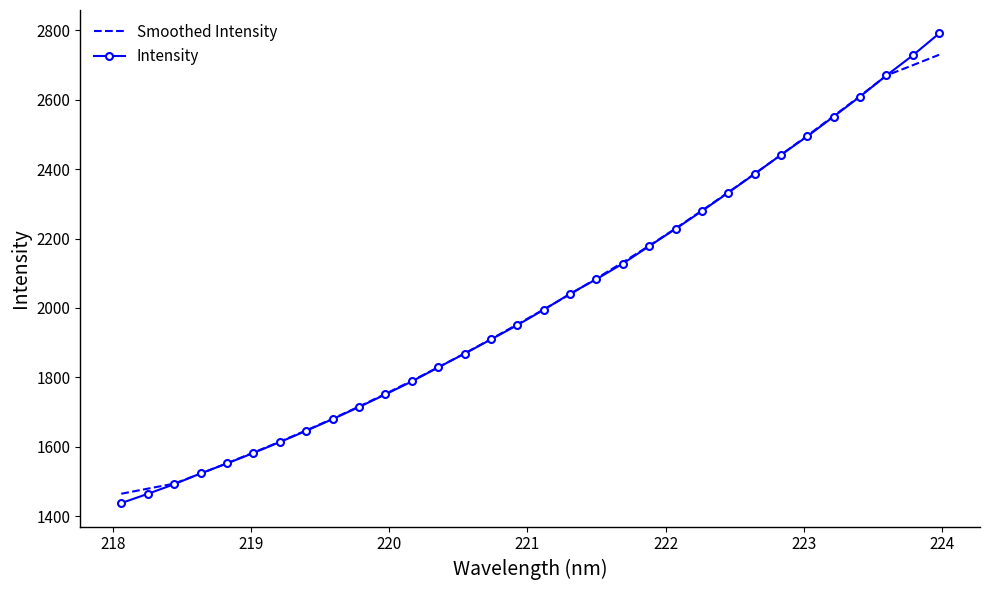

What is the minimum value shown in the chart?

1437.6